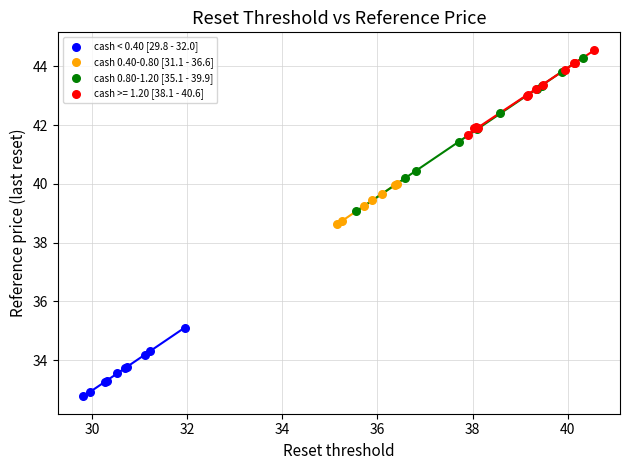

Which series contains the lowest Y value?

cash < 0.40 [29.8 - 32.0]